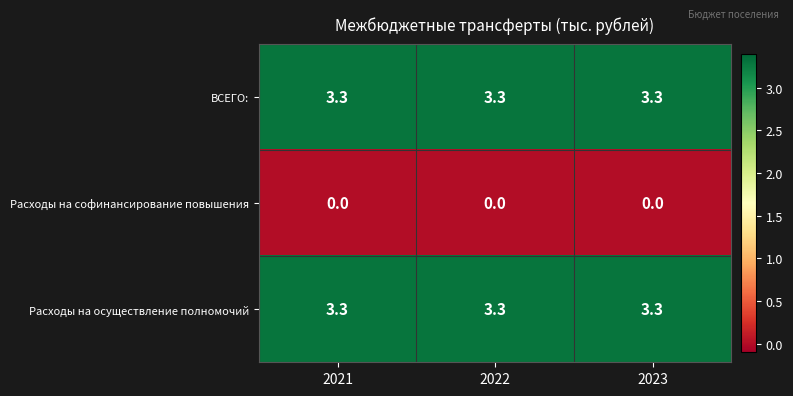

Is the value of ВСЕГО: at 2021 greater than the value of Расходы на софинансирование повышения at 2022?

Yes